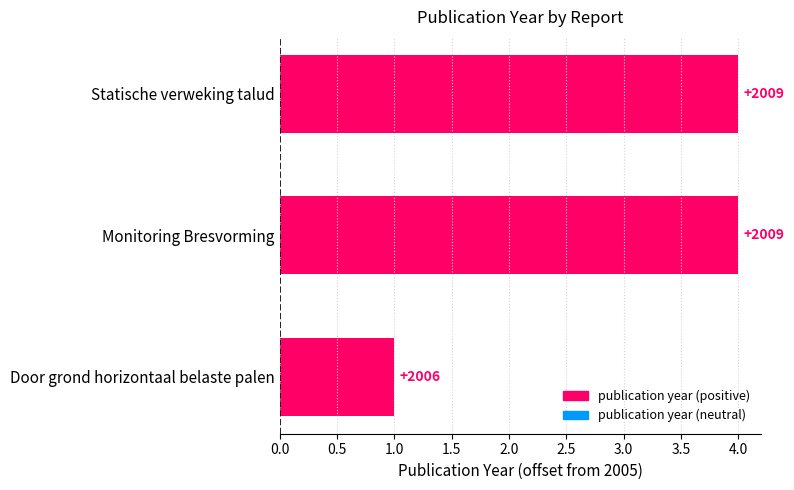

Are the bars grouped side by side (vs. stacked)?

No